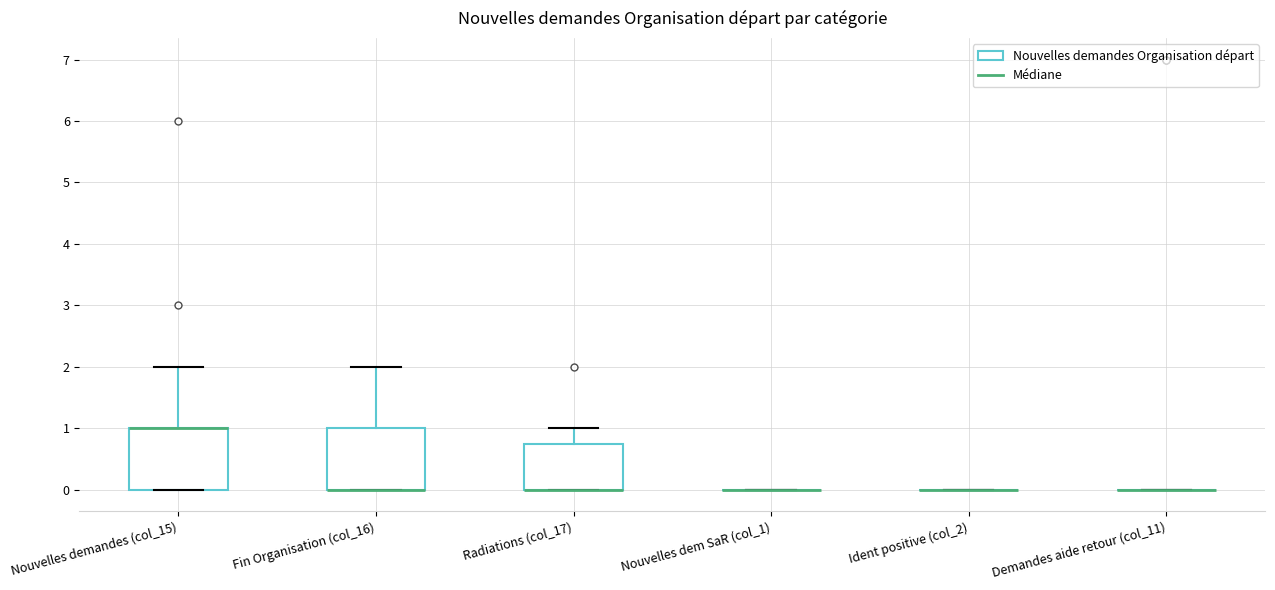

Reading left to right, read every box against the y-axis: the position of its median line, the range the box covers, and the ends of its whiskers. The values are not printed on the chart, so give them approximately, as read against the axis.

Nouvelles demandes (col_15): median 1.0 (drawn on the box's upper edge), box 0.0 to 1.0, whiskers 0.0 to 2.0
Fin Organisation (col_16): median 0.0 (drawn on the box's lower edge), box 0.0 to 1.0, whiskers 0.0 to 2.0
Radiations (col_17): median 0.0 (drawn on the box's lower edge), box 0.0 to 0.8, whiskers 0.0 to 1.0
Nouvelles dem SaR (col_1): box collapsed to a line at 0.0, whiskers 0.0 to 0.0
Ident positive (col_2): box collapsed to a line at 0.0, whiskers 0.0 to 0.0
Demandes aide retour (col_11): box collapsed to a line at 0.0, whiskers 0.0 to 0.0